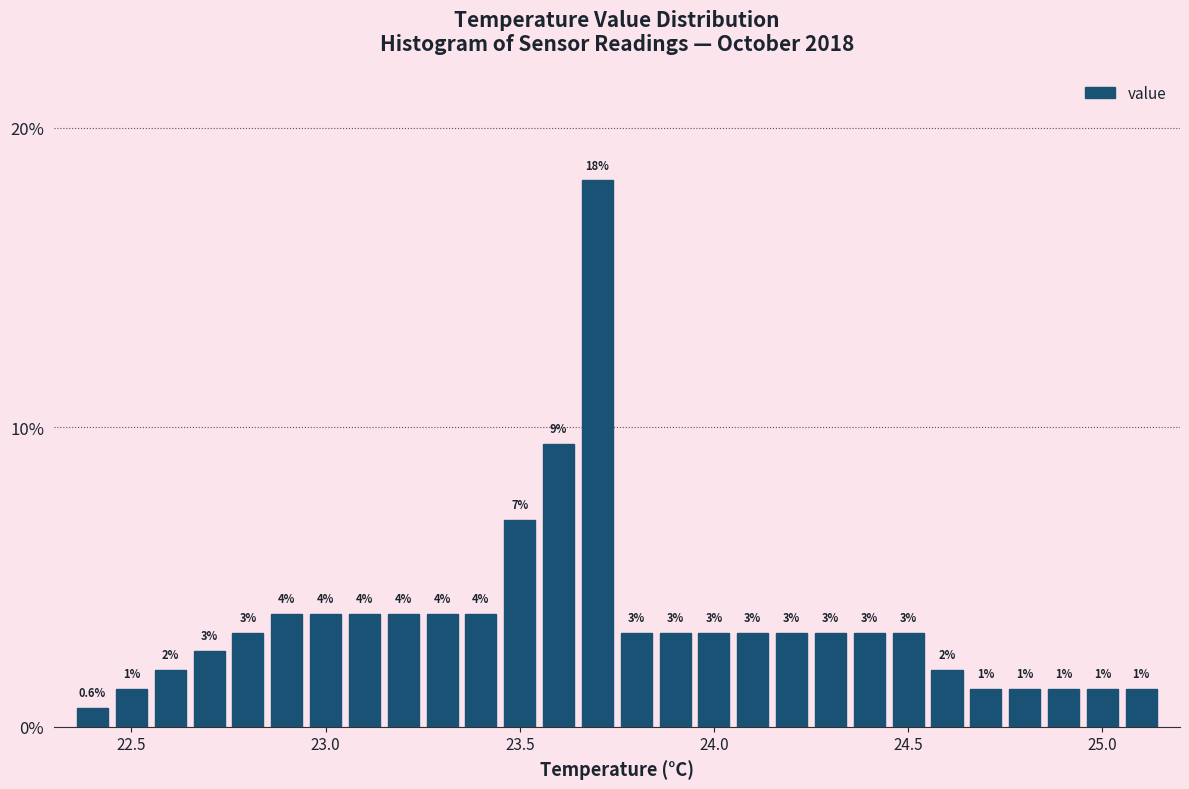

Around what value on the x-axis is the tallest bar? Give the approximate position of its centre, as read against the axis.

23.70